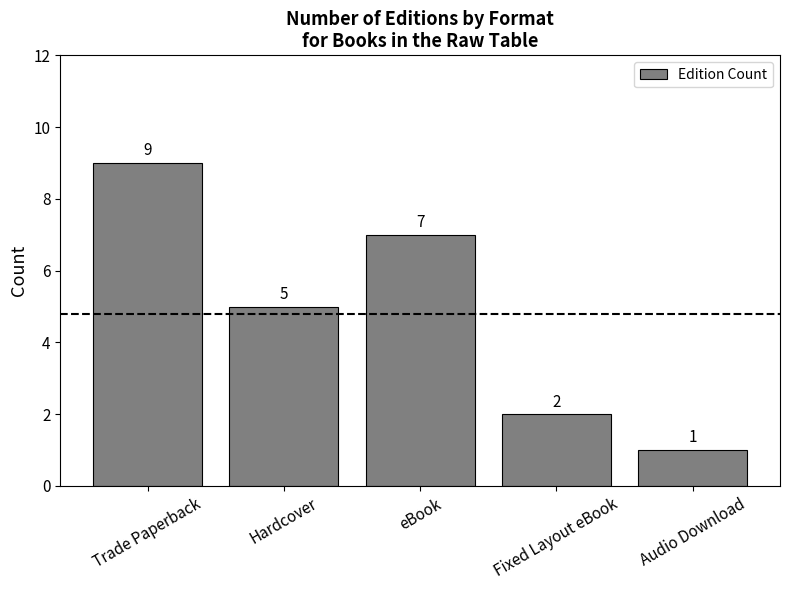

What is the ratio of the value at Audio Download to the value at Trade Paperback?

0.1